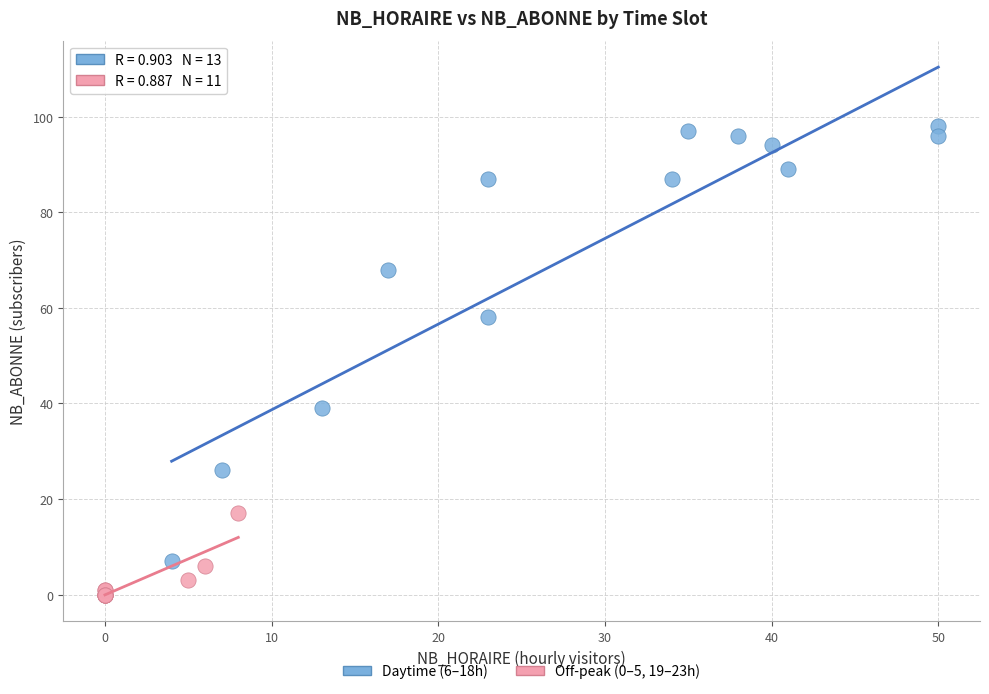

Which series has the widest spread of Y values?

Daytime (6–18h)